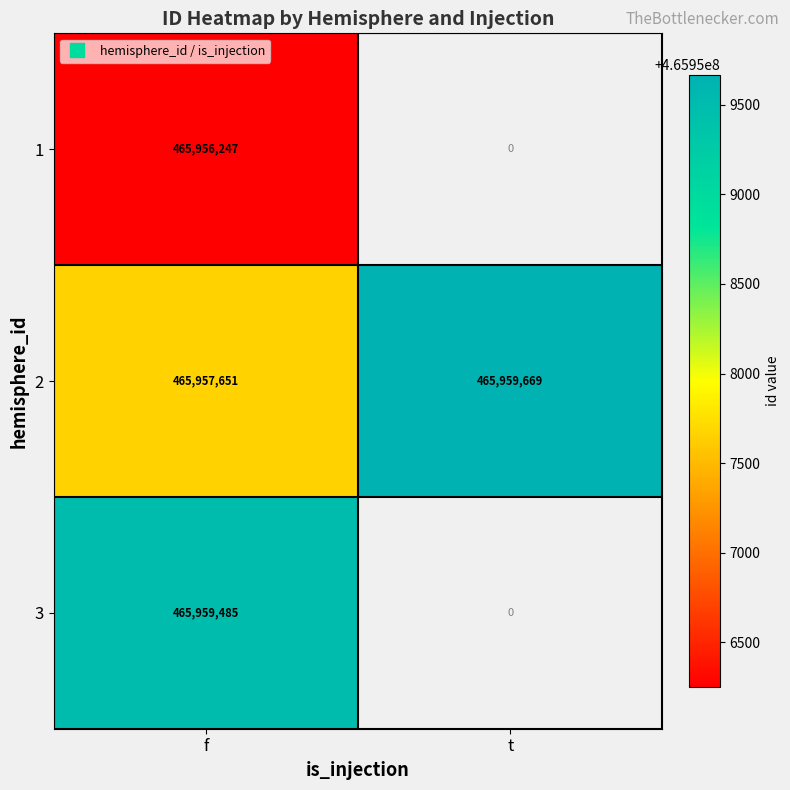

What is the average value of the 2 series?

465958660.0